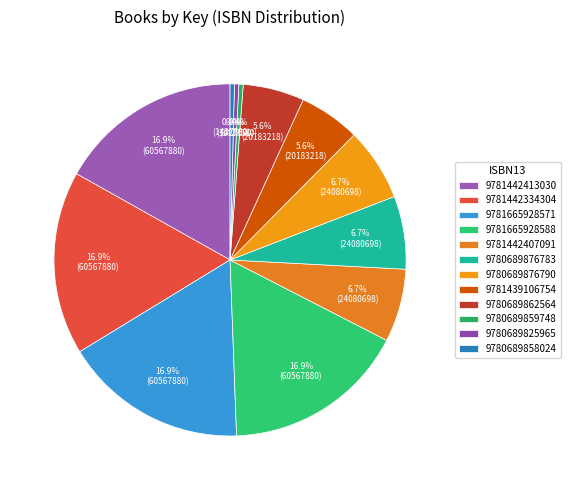

What percentage is the 9781665928571 slice, to the nearest percent?

17%